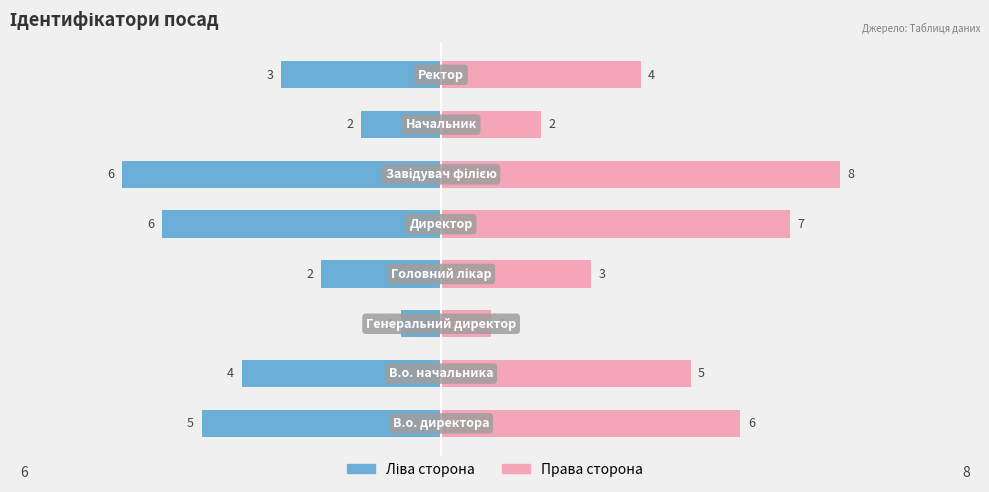

Is it true that Ліва сторона equals -1.2 at −7.5?

False